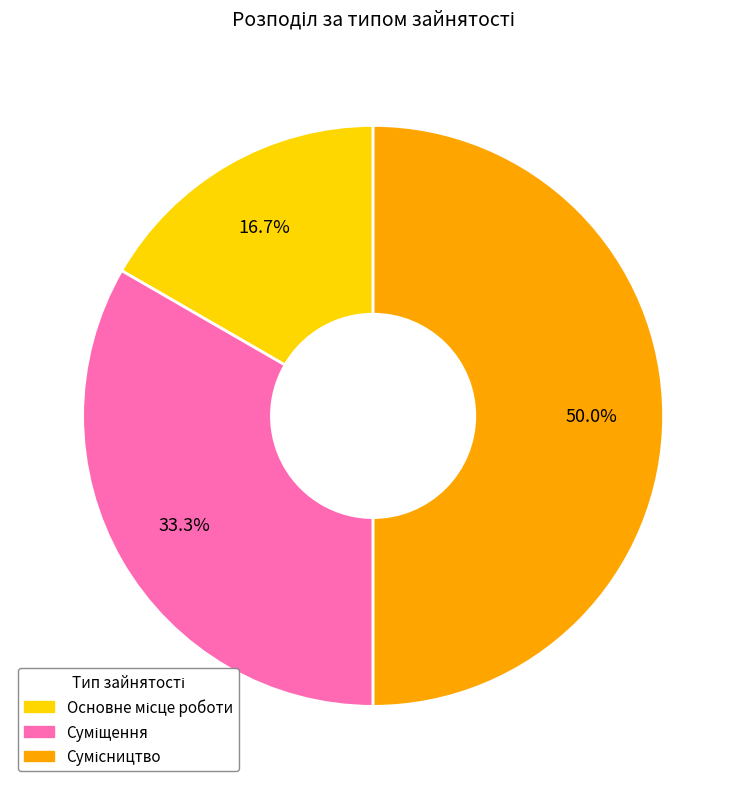

True or false: Суміщення accounts for 33% of the total.

True